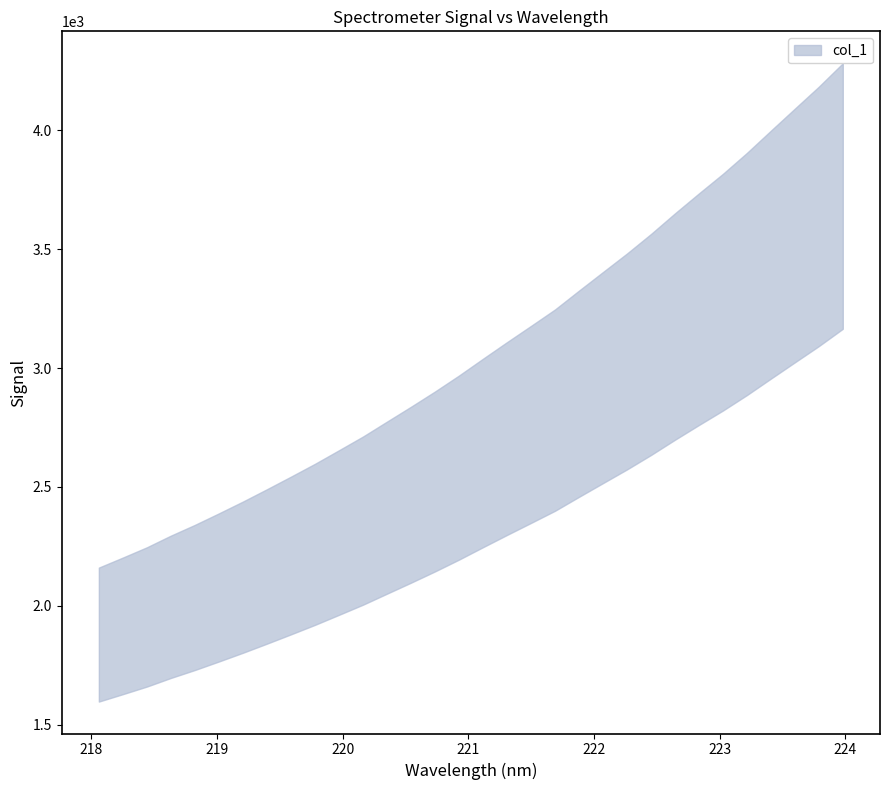

What is the change in value from 17 to 29?

+854.2